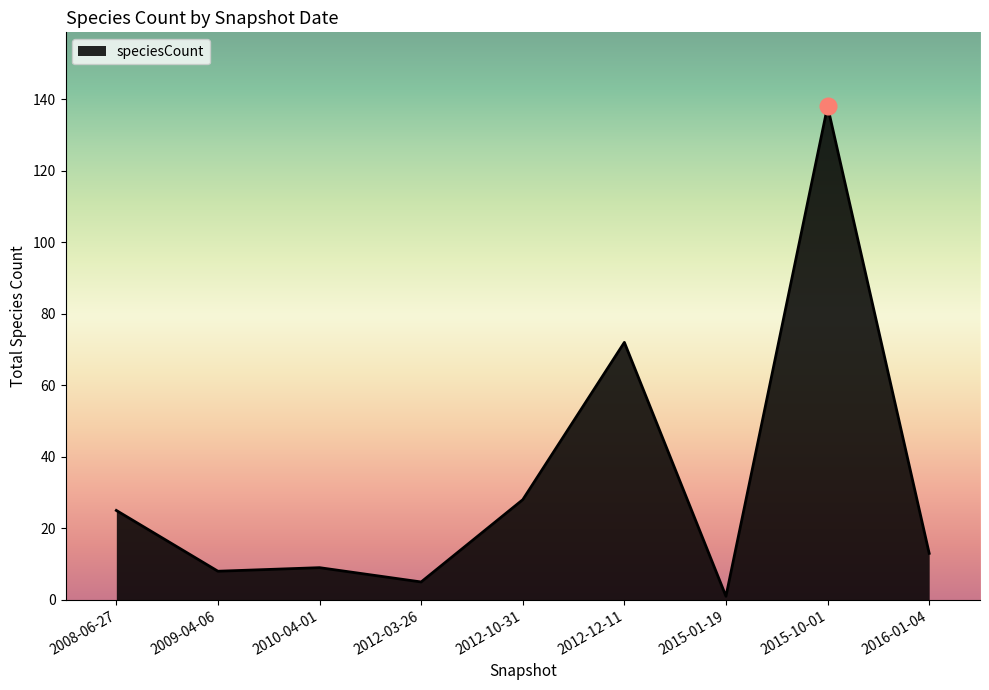

What is the greatest value displayed?

138